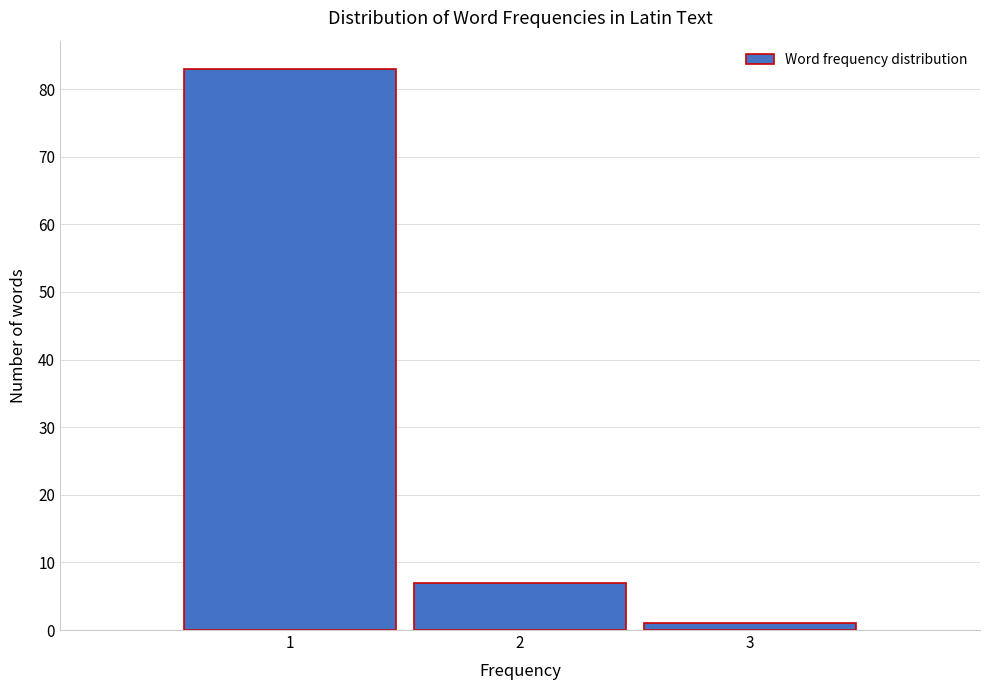

How tall is the bar that spans 2.5 to 3.5 on the x-axis? The values are not printed on the chart, so give them approximately, as read against the axis.

1